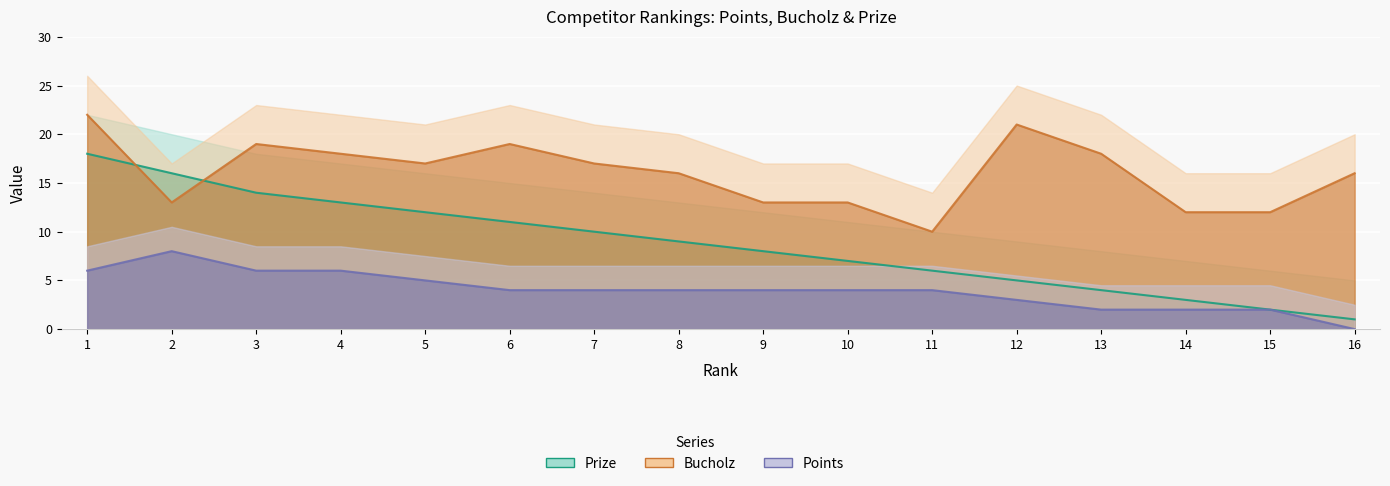

What is the spread (max minus min) of values at 15?

10